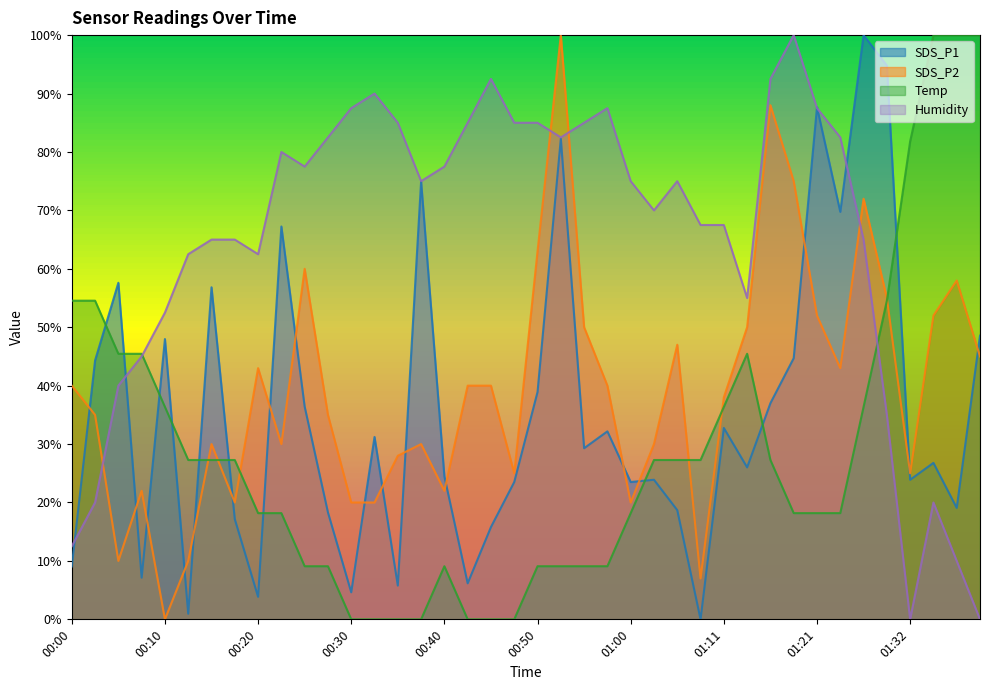

How many interior local peaks does the SDS_P2 series have?

10